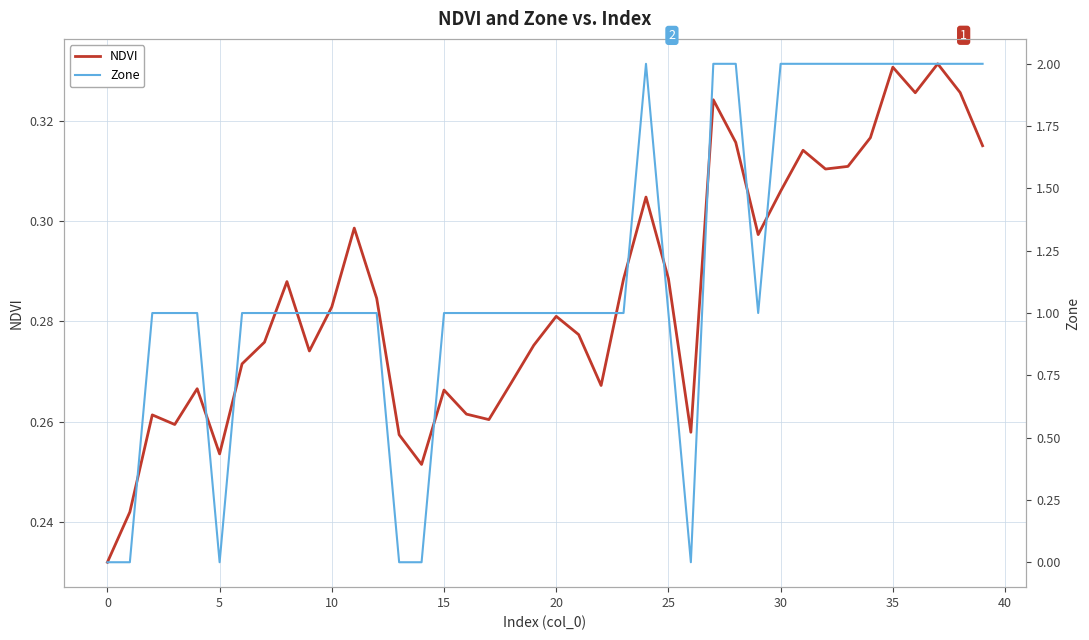

In Zone, how many points are lower than both neighbors (excluding endpoints)?

3